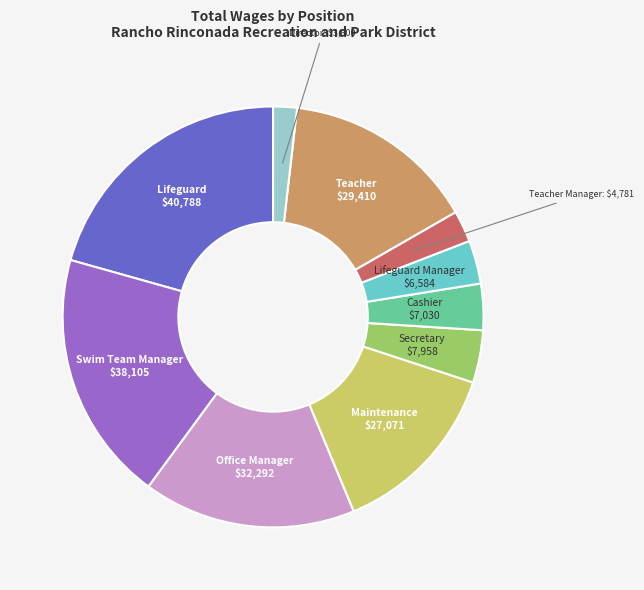

True or false: Secretary accounts for 17% of the total.

False